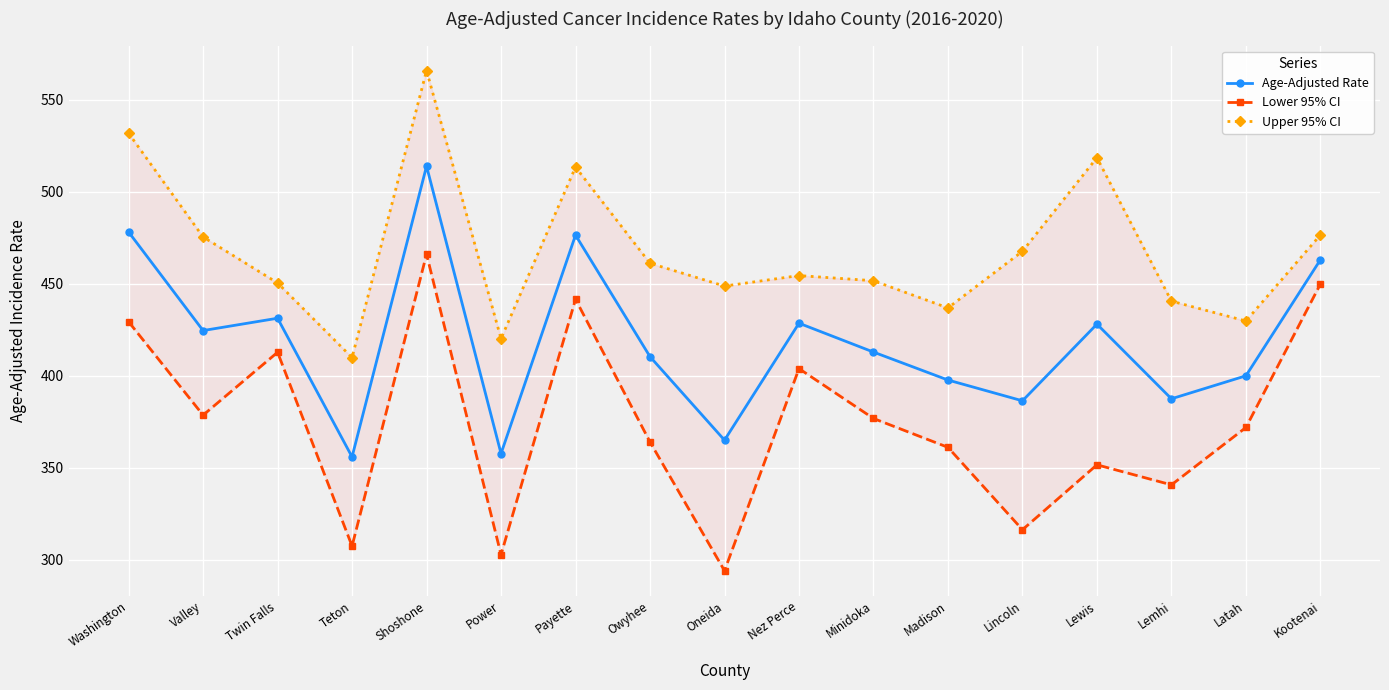

List the series in order of their overall mean, lowest first.

Lower 95% CI, Age-Adjusted Rate, Upper 95% CI